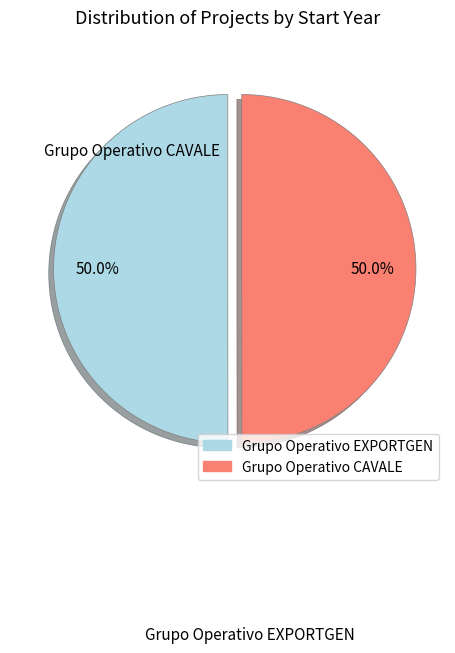

What is the ratio of the value at Grupo Operativo EXPORTGEN to the value at Grupo Operativo CAVALE?

1.0